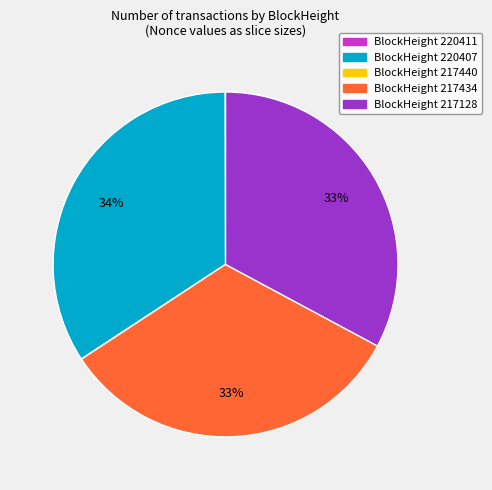

Is it true that BlockHeight 217434 is 48% of the pie?

False